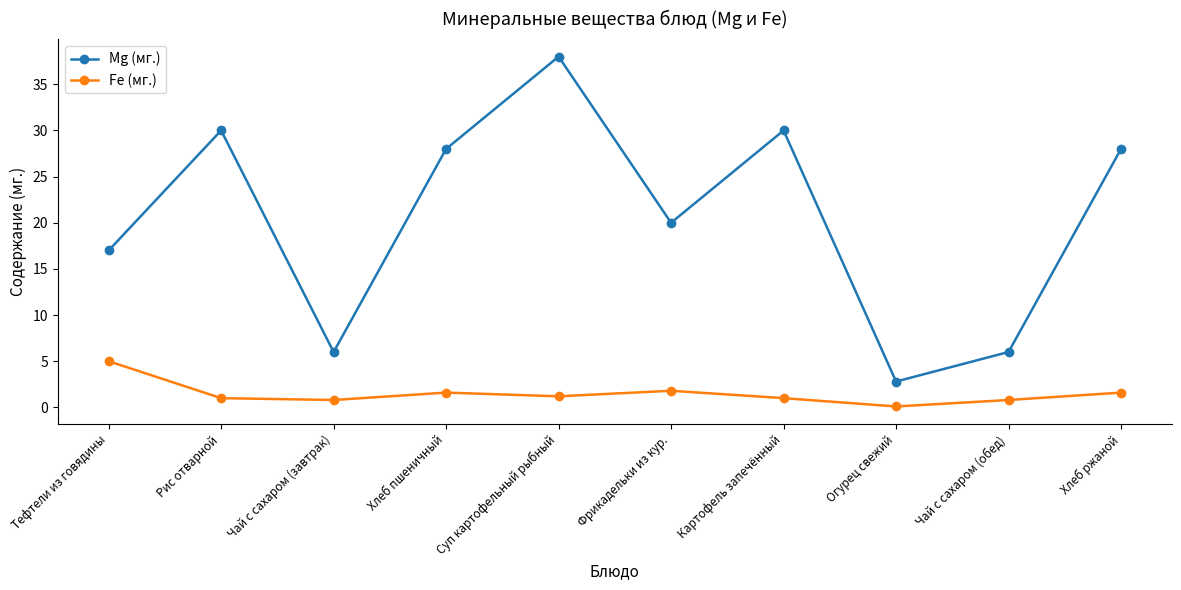

Read the Mg (мг.) value at Рис отварной.

30.0